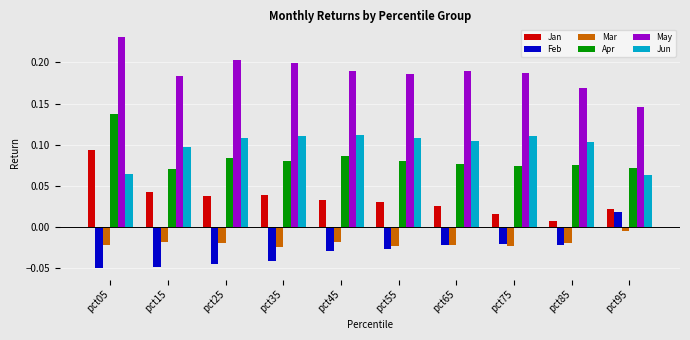

How many May values are between 0 and 1?

10